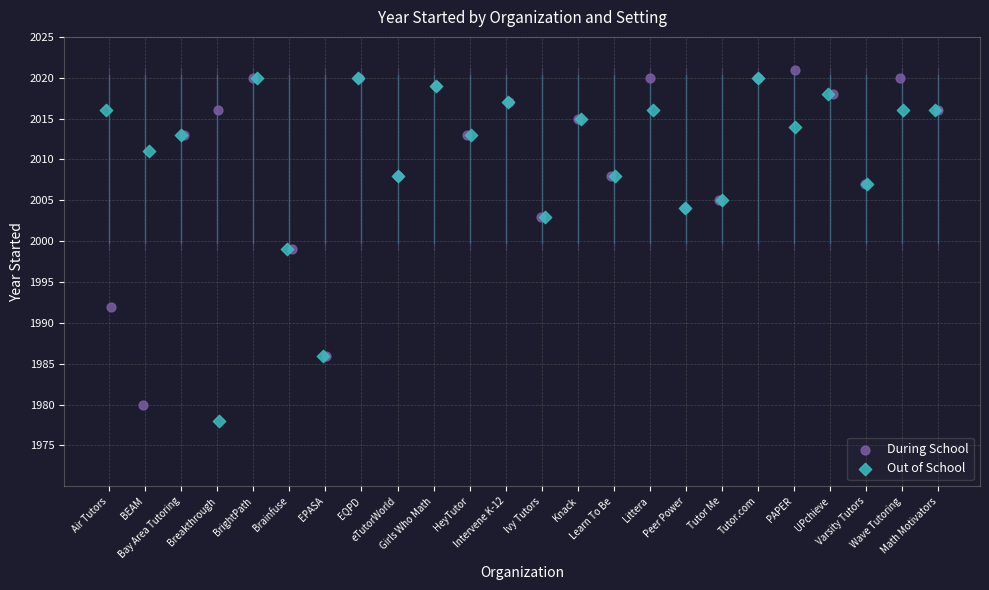

Which series contains the lowest Y value?

Out of School